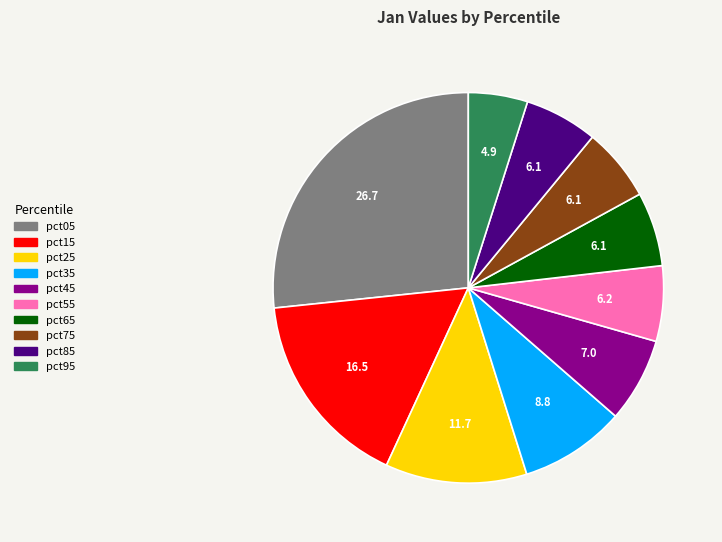

Is there a majority slice in this chart?

No